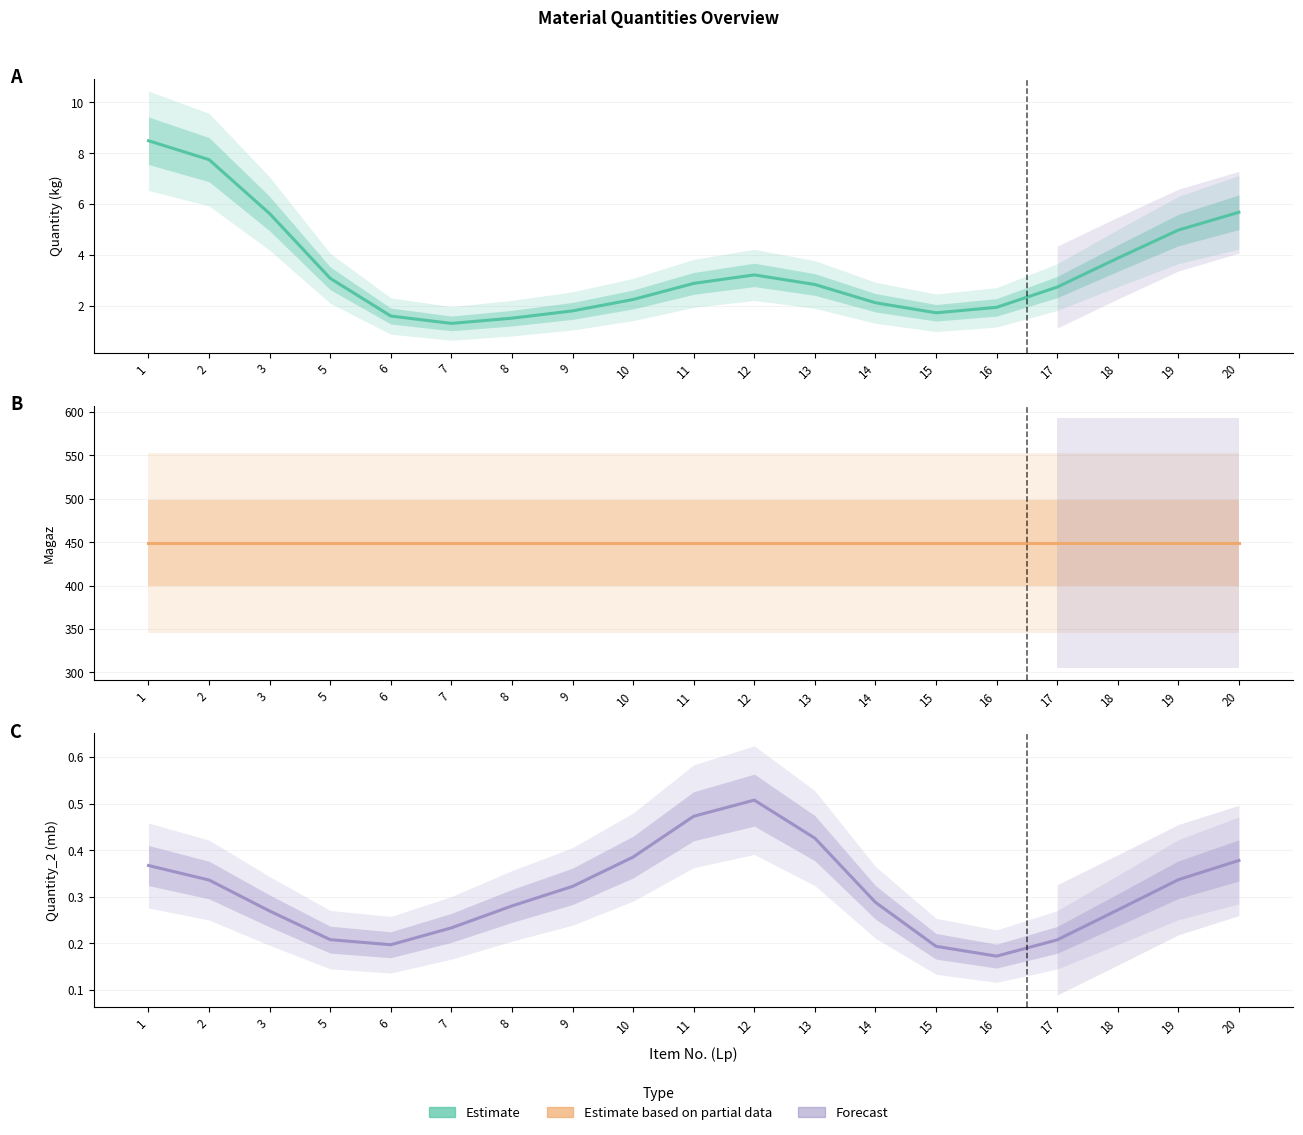

What is the difference between the highest and lowest values at 20?

448.6